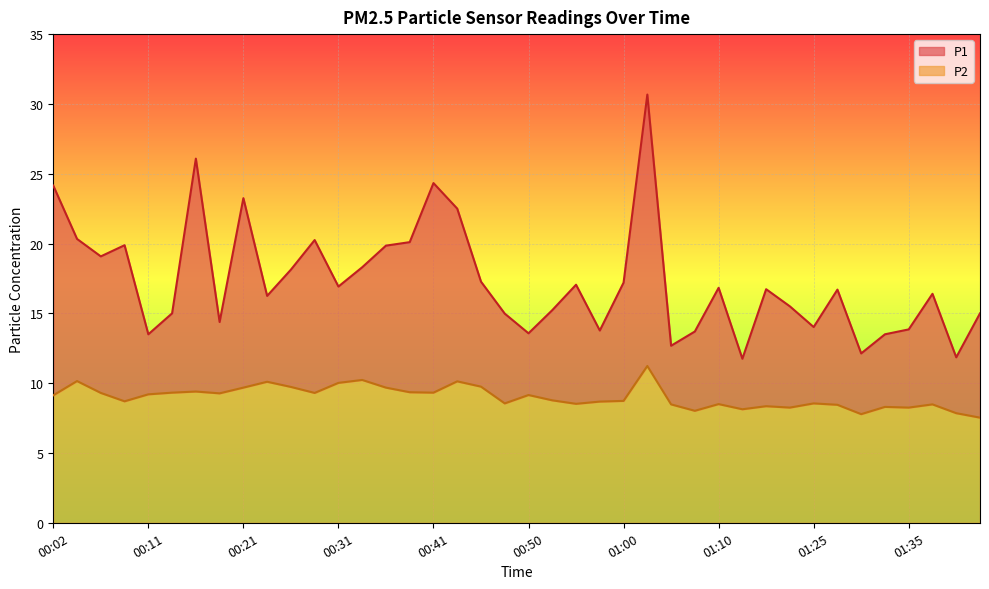

What is the difference between the P2 values at 01:10 and 01:00?

0.2